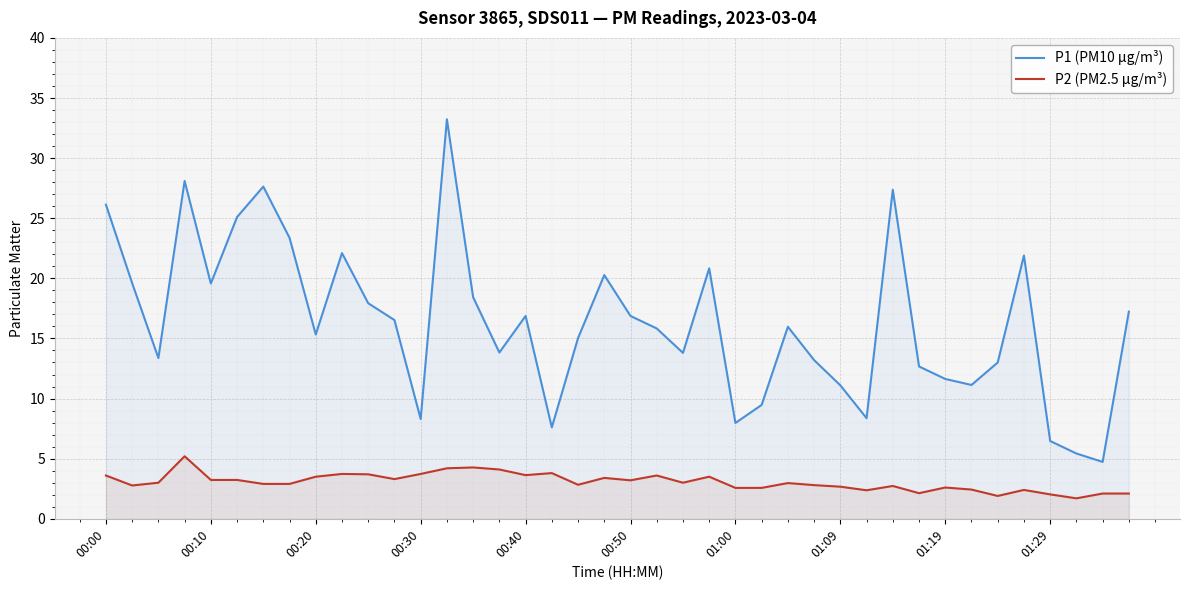

What are all the series names shown in the legend?

P1 (PM10 µg/m³), P2 (PM2.5 µg/m³)